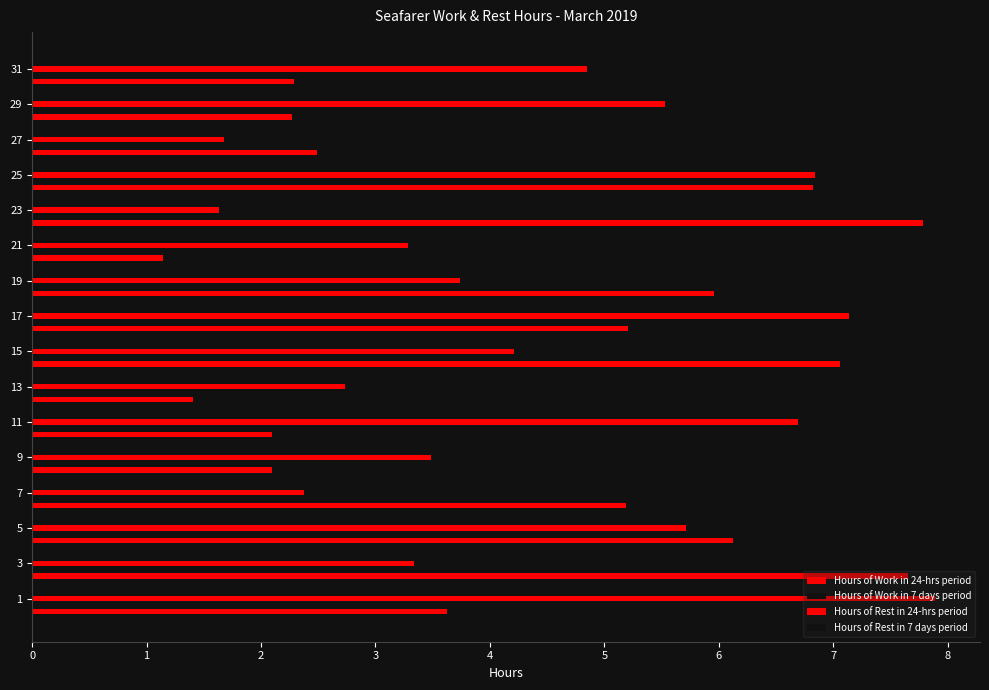

What are all the series names shown in the legend?

Hours of Work in 24-hrs period, Hours of Work in 7 days period, Hours of Rest in 24-hrs period, Hours of Rest in 7 days period